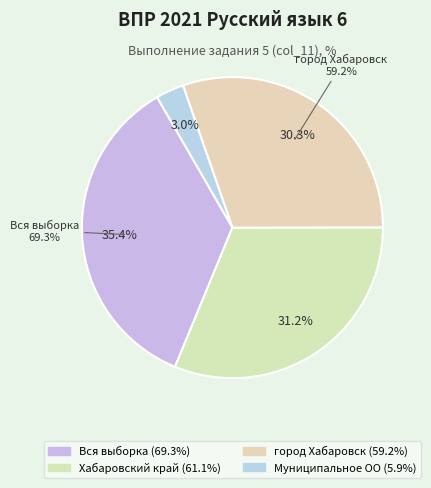

To the nearest percent, what is the average slice percentage?

25%